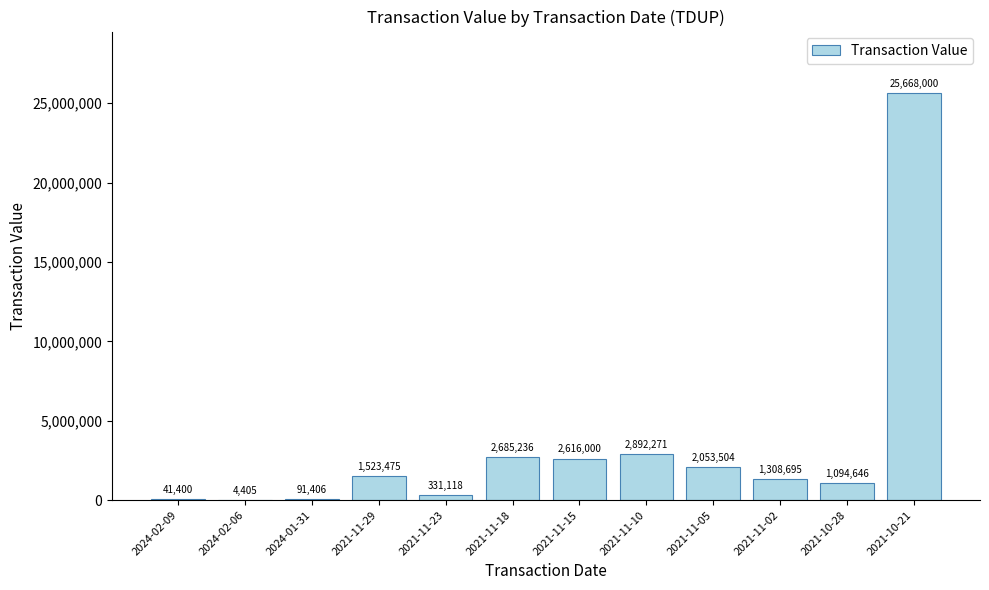

The value at 2021-11-05 is 2053504. True or false?

True